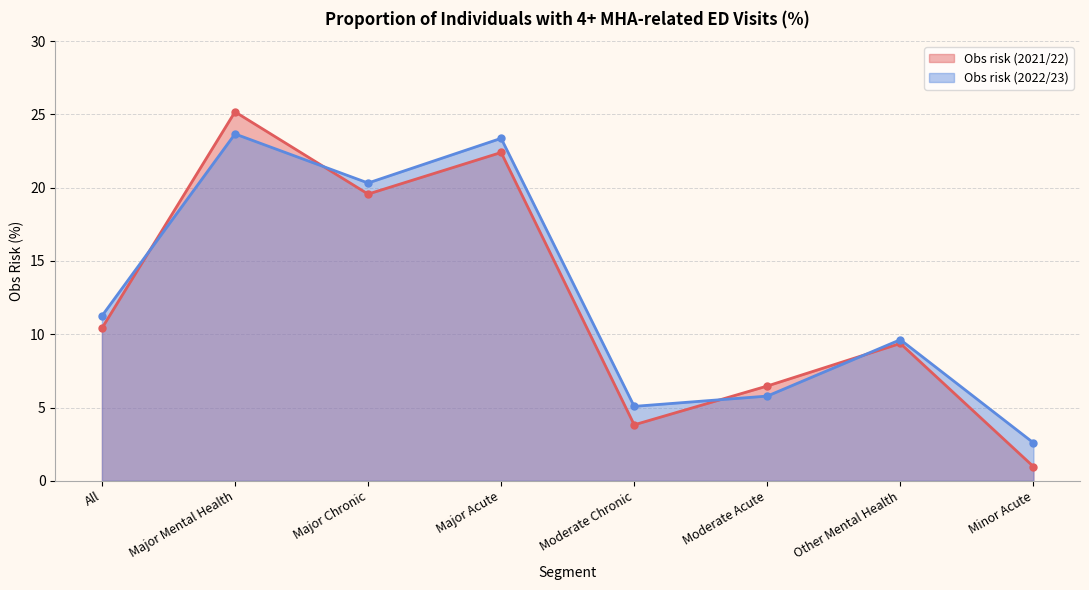

Which series has the largest range (max minus min)?

Obs risk (2021/22)